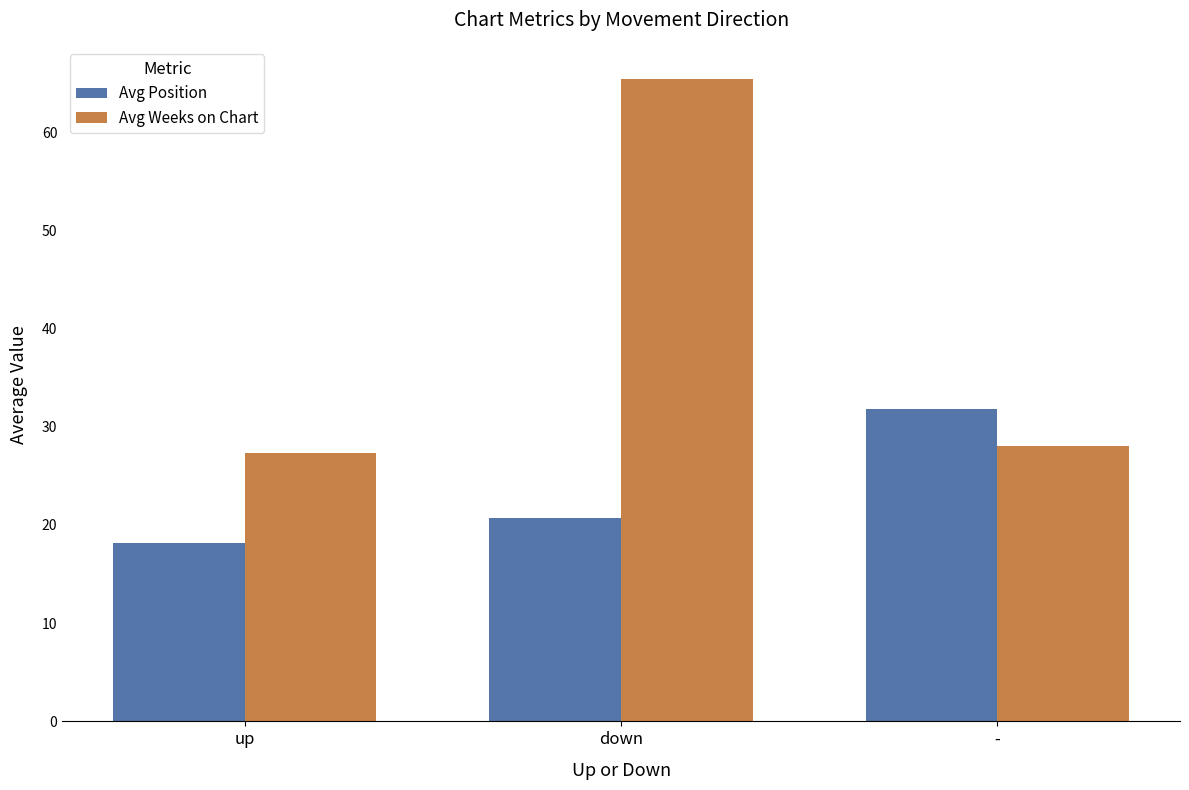

How many values in the Avg Weeks on Chart series are below 28?

1